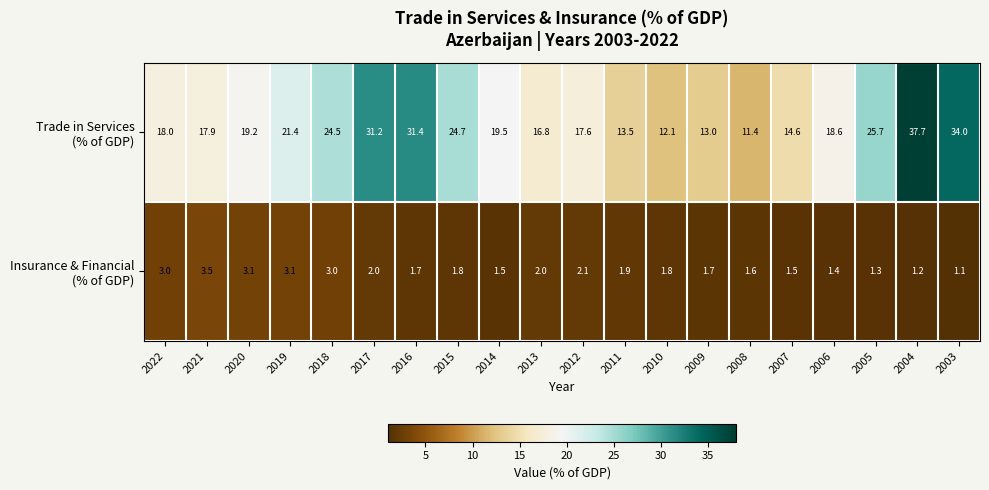

At which category does the chart reach its minimum across all series?

2003